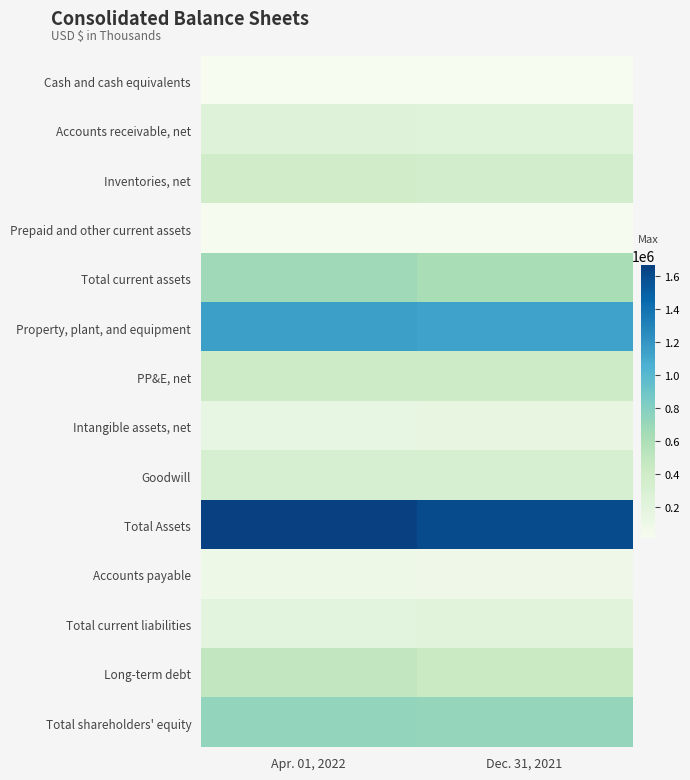

List the series in order of their peak value, highest first.

Total Assets, Property, plant, and equipment, Total shareholders' equity, Total current assets, Long-term debt, PP&E, net, Inventories, net, Goodwill, Accounts receivable, net, Total current liabilities, Intangible assets, net, Accounts payable, Prepaid and other current assets, Cash and cash equivalents